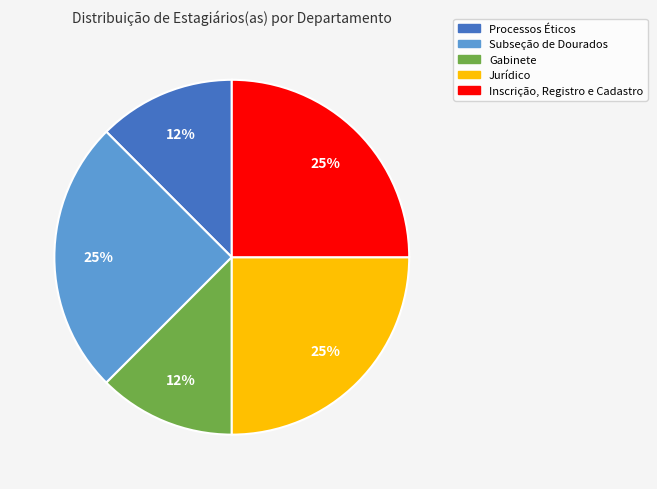

Is the sum of Processos Éticos and Subseção de Dourados greater than half?

No